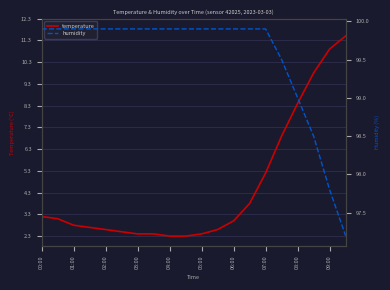

Rank the series by their average value, from lowest to highest.

temperature, humidity